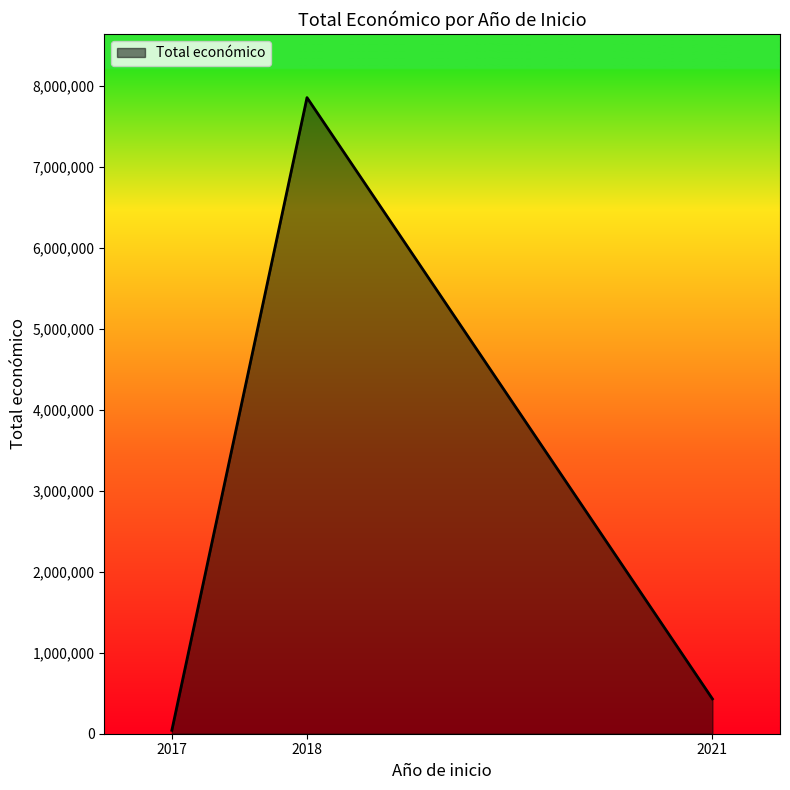

What is the change in value from 2018 to 2021?

-7427494